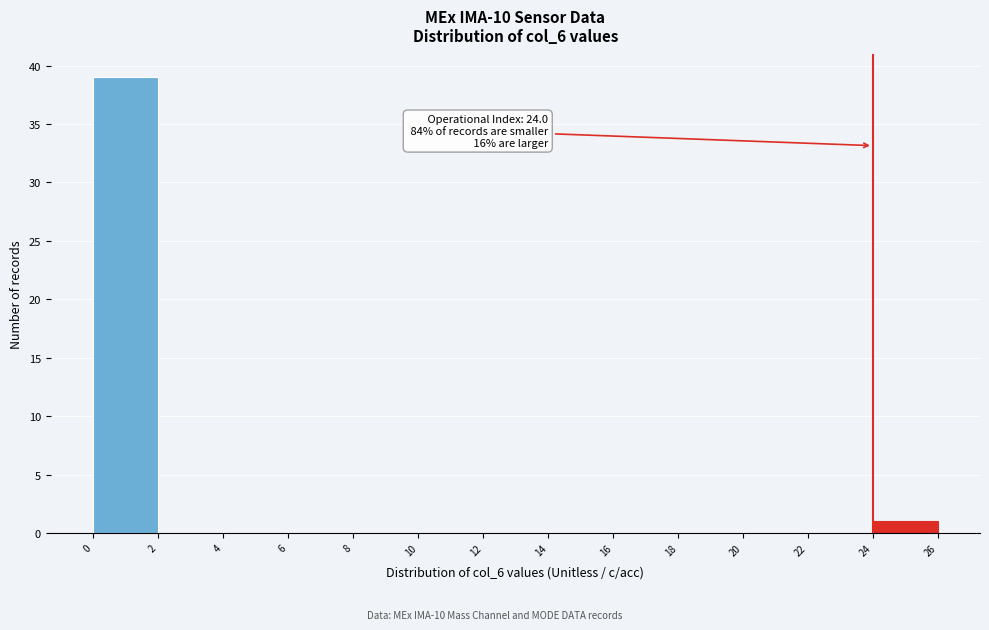

Which range on the x-axis has the tallest bar?

0 to 2